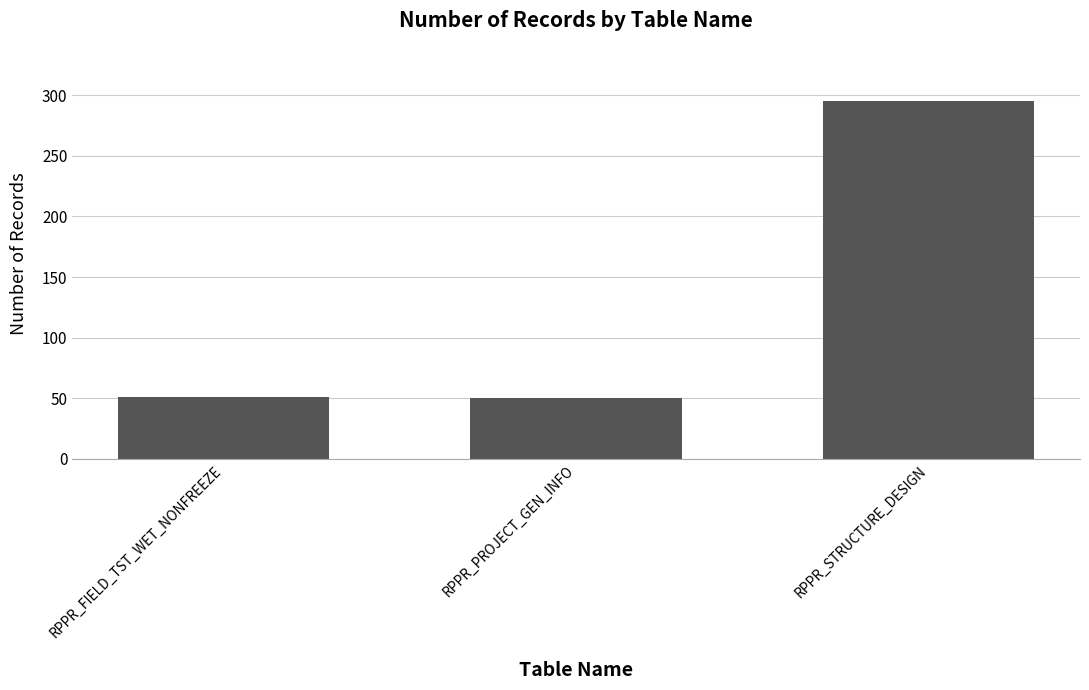

What is the smallest value displayed?

50